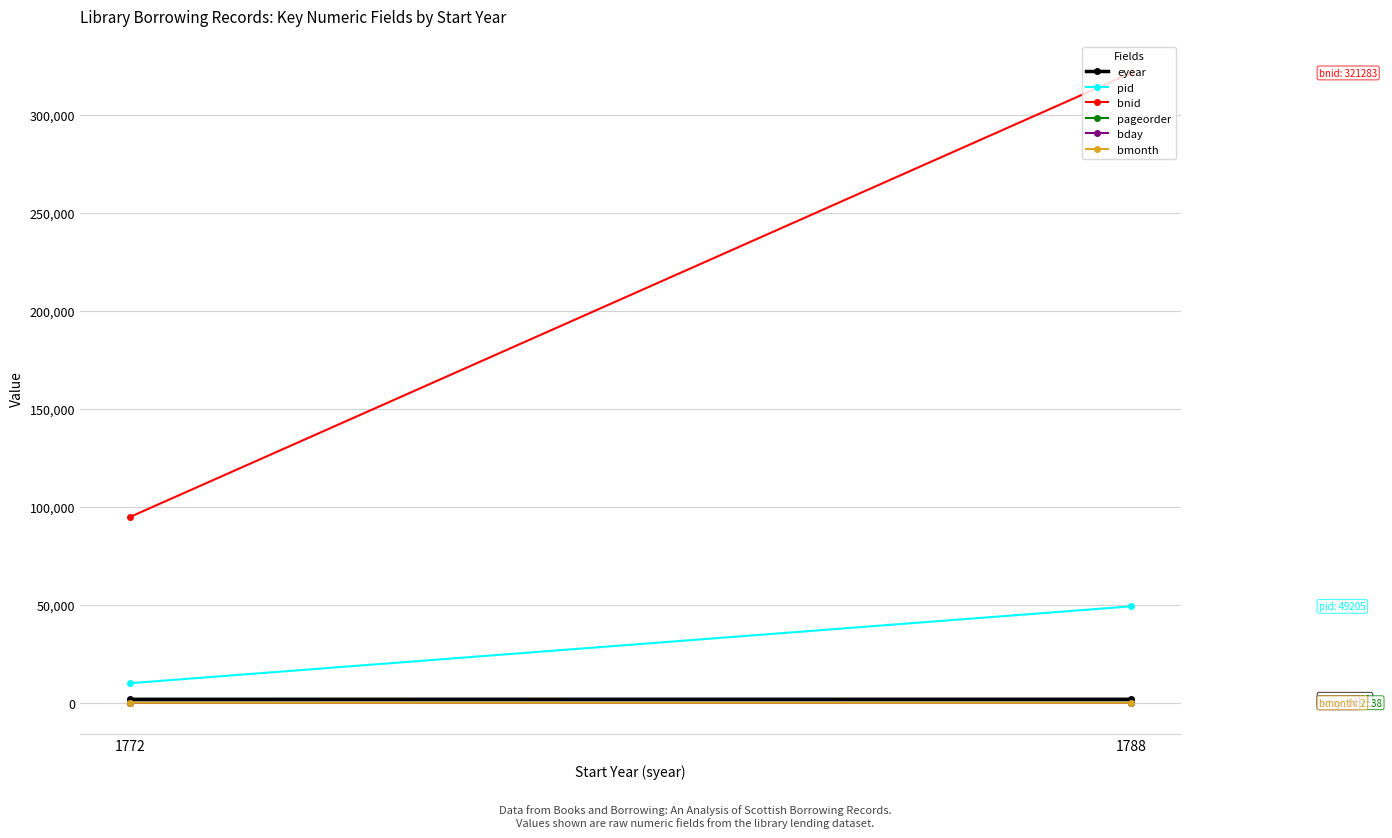

Reading right to left, transcribe all the data shown in this chart.

eyear: 1788=1791	1772=1776
pid: 1788=49205	1772=9992
bnid: 1788=321283	1772=94787
pageorder: 1788=38	1772=40
bday: 1788=14	1772=22
bmonth: 1788=2	1772=12